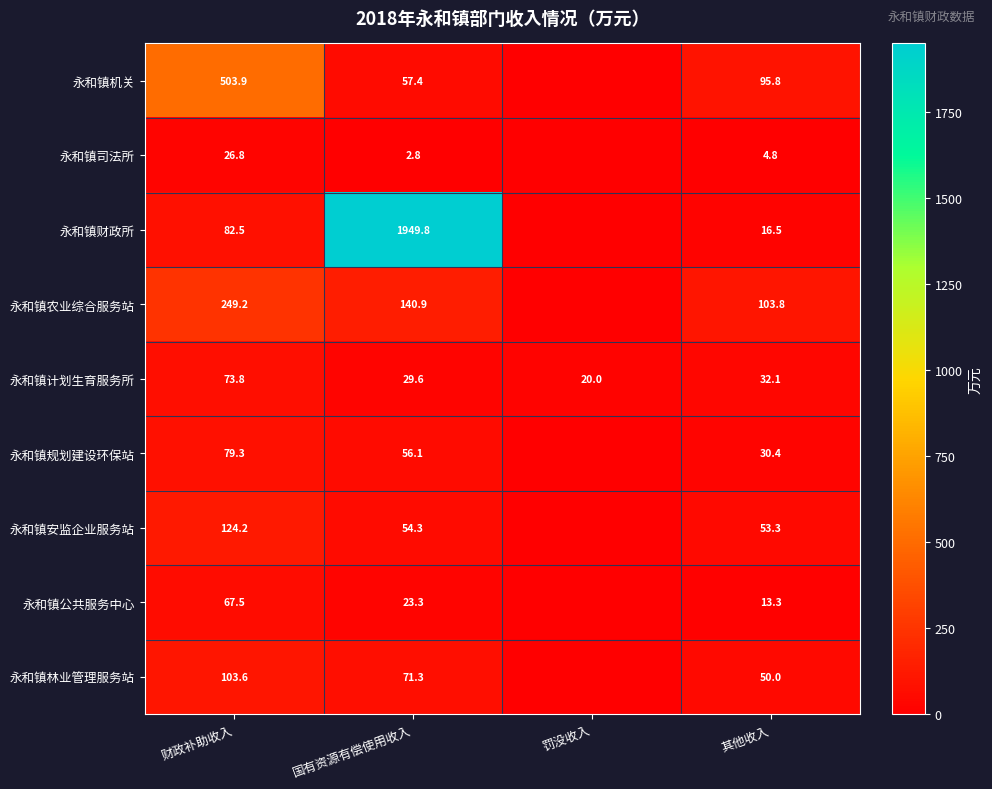

Is it true that 永和镇计划生育服务所 equals 32.4 at 罚没收入?

False